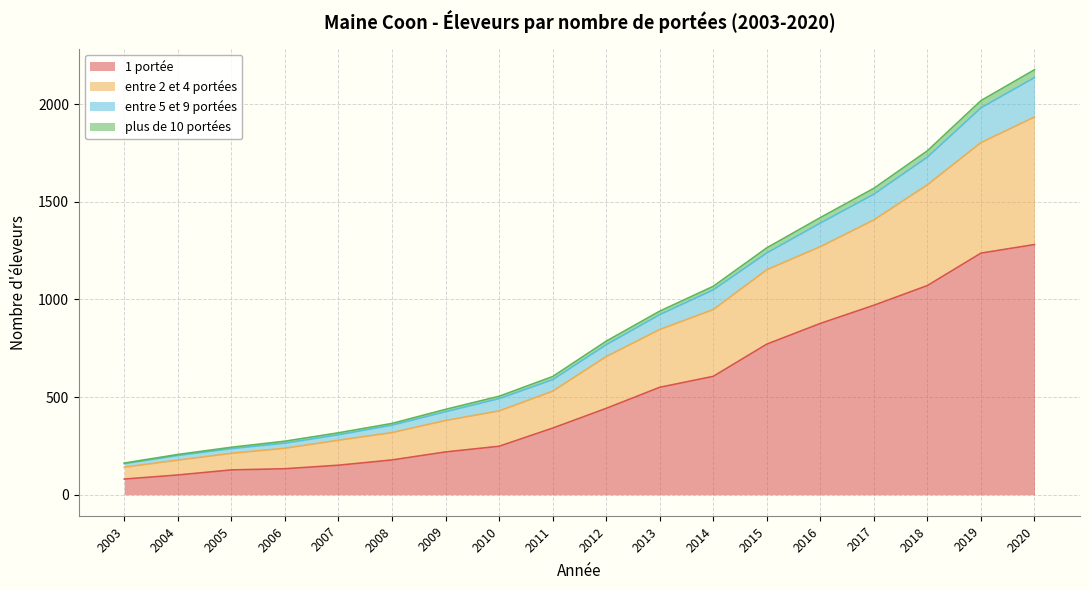

True or false: 1 portée has a value of 88 at 2006.

False